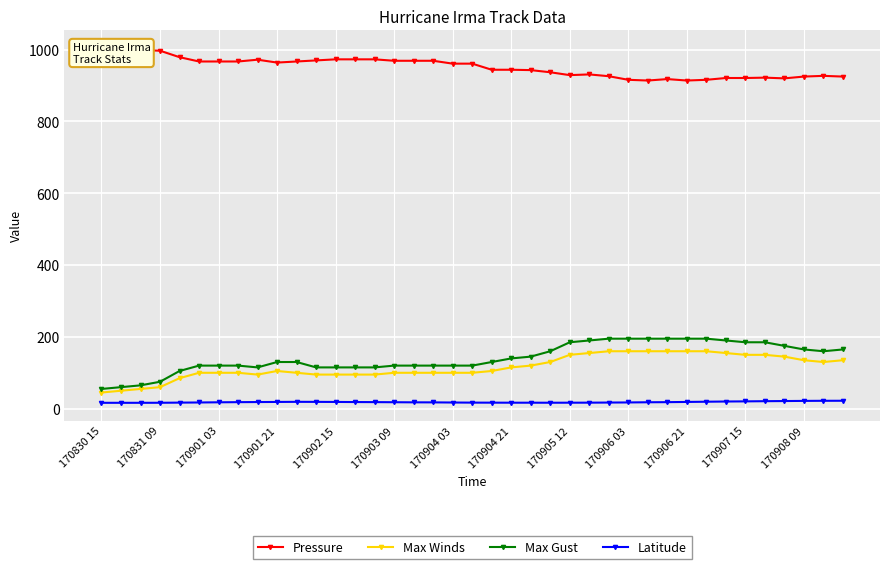

Reading left to right, extract all data points from this chart.

Pressure: 1004.0	1001.0	999.0	997.0	979.0	967.0	967.0	967.0	972.0	964.0	967.0	970.0	973.0	973.0	973.0	969.0	969.0	969.0	961.0	961.0	944.0	944.0	943.0	937.0	929.0	931.0	926.0	916.0	914.0	918.0	914.0	916.0	921.0	921.0	922.0	920.0	925.0	927.0	925.0
Max Winds: 45.0	50.0	55.0	60.0	85.0	100.0	100.0	100.0	95.0	105.0	100.0	95.0	95.0	95.0	95.0	100.0	100.0	100.0	100.0	100.0	105.0	115.0	120.0	130.0	150.0	155.0	160.0	160.0	160.0	160.0	160.0	160.0	155.0	150.0	150.0	145.0	135.0	130.0	135.0
Max Gust: 55.0	60.0	65.0	75.0	105.0	120.0	120.0	120.0	115.0	130.0	130.0	115.0	115.0	115.0	115.0	120.0	120.0	120.0	120.0	120.0	130.0	140.0	145.0	160.0	185.0	190.0	195.0	195.0	195.0	195.0	195.0	195.0	190.0	185.0	185.0	175.0	165.0	160.0	165.0
Latitude: 16.4	16.4	16.4	16.5	16.9	17.3	17.8	18.2	18.5	18.8	19.1	19.0	18.8	18.5	18.3	18.0	17.7	17.6	17.2	16.9	16.8	16.7	16.7	16.6	16.7	16.8	17.1	17.4	17.9	18.2	18.8	19.4	20.0	20.4	20.9	21.3	21.7	22.0	22.1